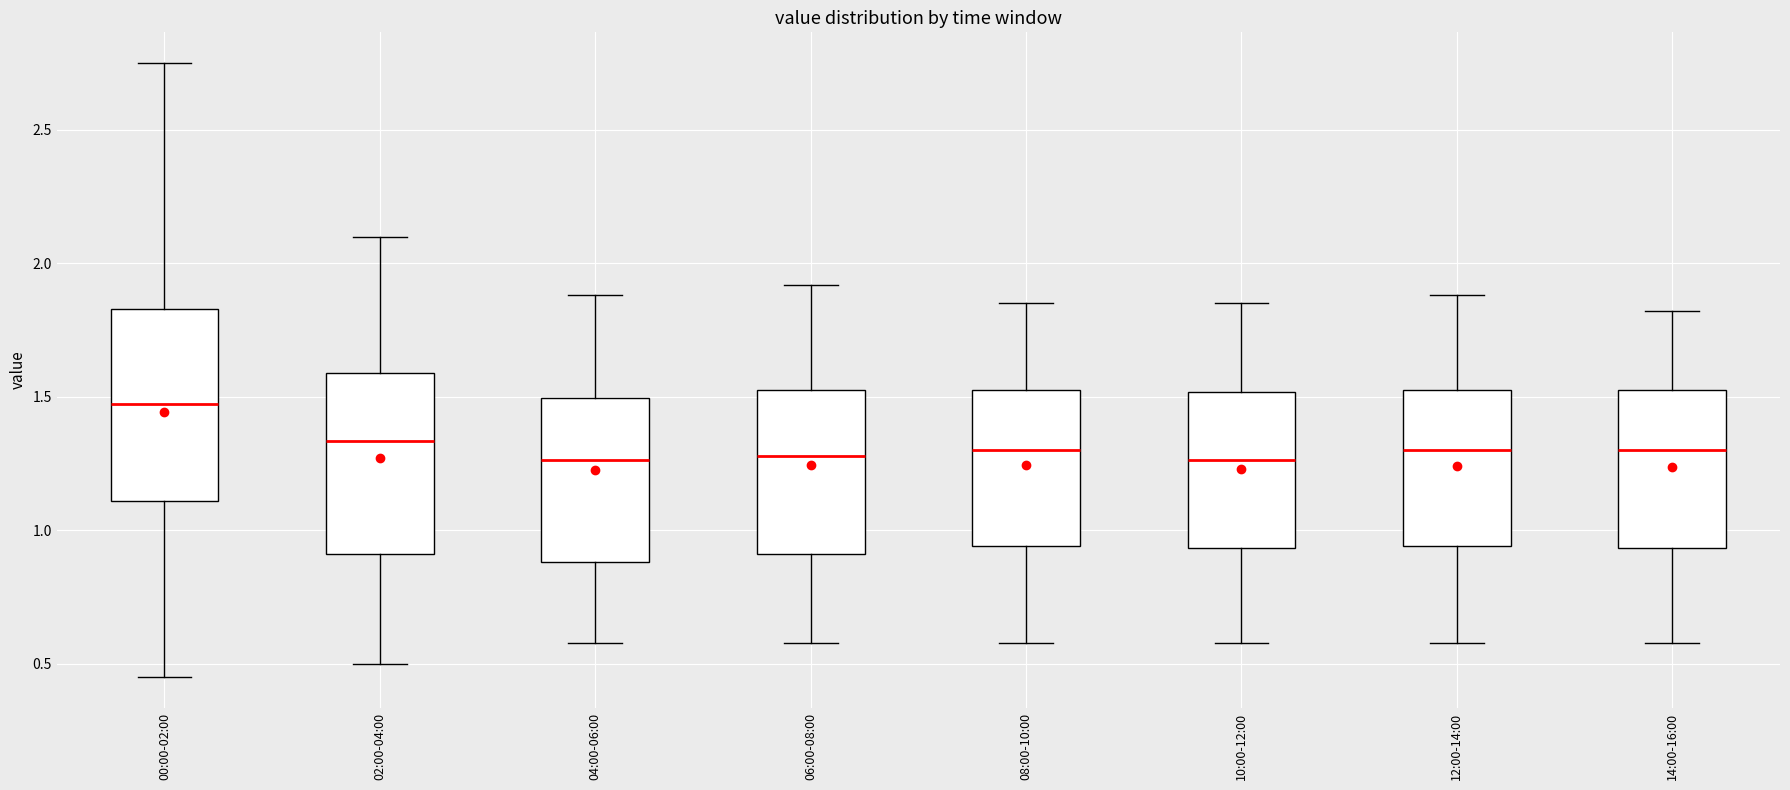

Reading left to right, transcribe this box plot: for each box, give where its median line is, the range the box spans, and where its two whiskers end, as read against the y-axis. The values are not printed on the chart, so give them approximately, as read against the axis.

00:00-02:00: median 1.50, box 1.10 to 1.85, whiskers 0.45 to 2.75
02:00-04:00: median 1.35, box 0.90 to 1.60, whiskers 0.50 to 2.10
04:00-06:00: median 1.25, box 0.90 to 1.50, whiskers 0.60 to 1.90
06:00-08:00: median 1.30, box 0.90 to 1.55, whiskers 0.60 to 1.90
08:00-10:00: median 1.30, box 0.95 to 1.55, whiskers 0.60 to 1.85
10:00-12:00: median 1.25, box 0.95 to 1.50, whiskers 0.60 to 1.85
12:00-14:00: median 1.30, box 0.95 to 1.55, whiskers 0.60 to 1.90
14:00-16:00: median 1.30, box 0.95 to 1.55, whiskers 0.60 to 1.80